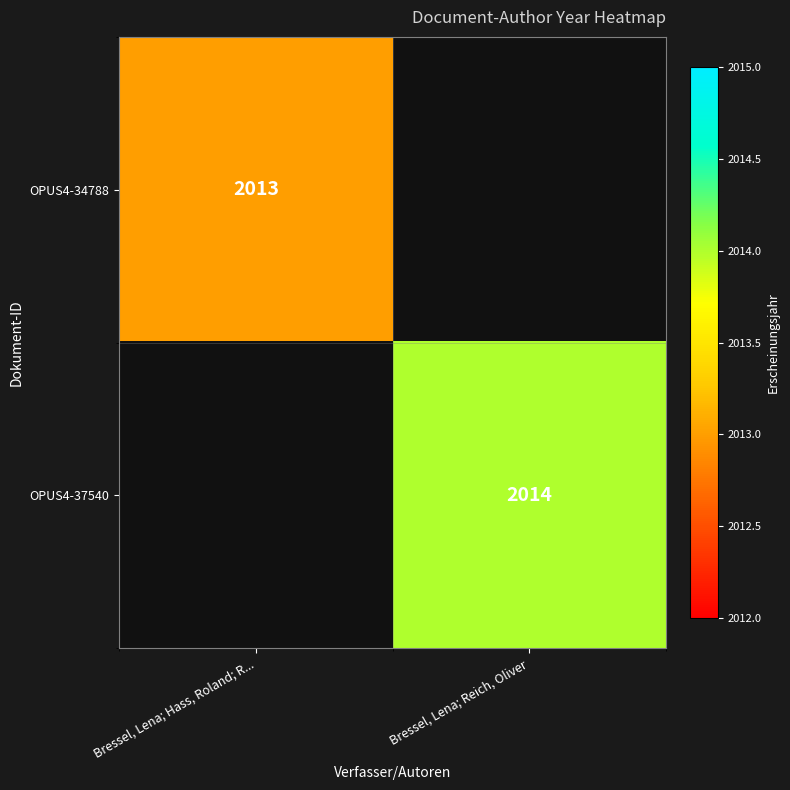

At how many categories does at least one series exceed 2013?

1